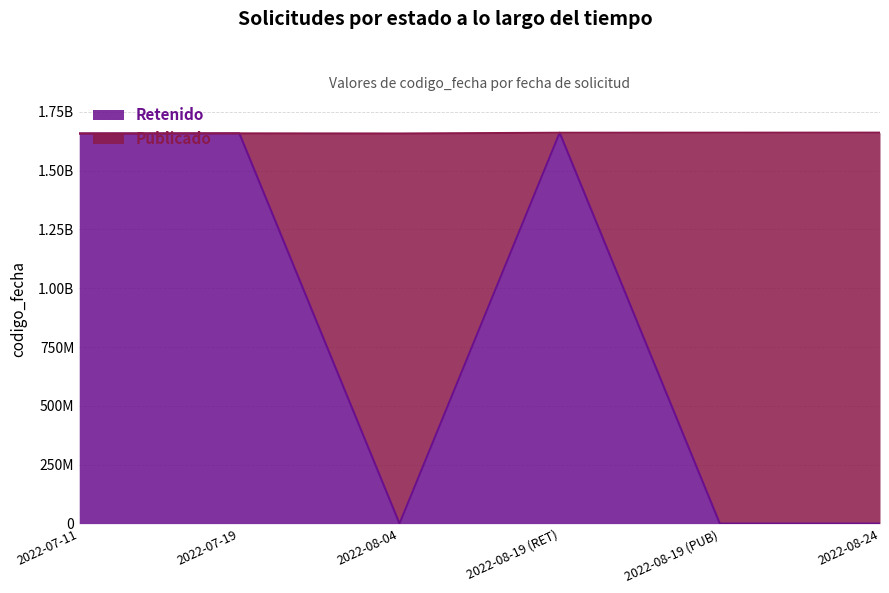

What is the sum of the values at 2022-07-19 and 2022-08-04?

1658233241